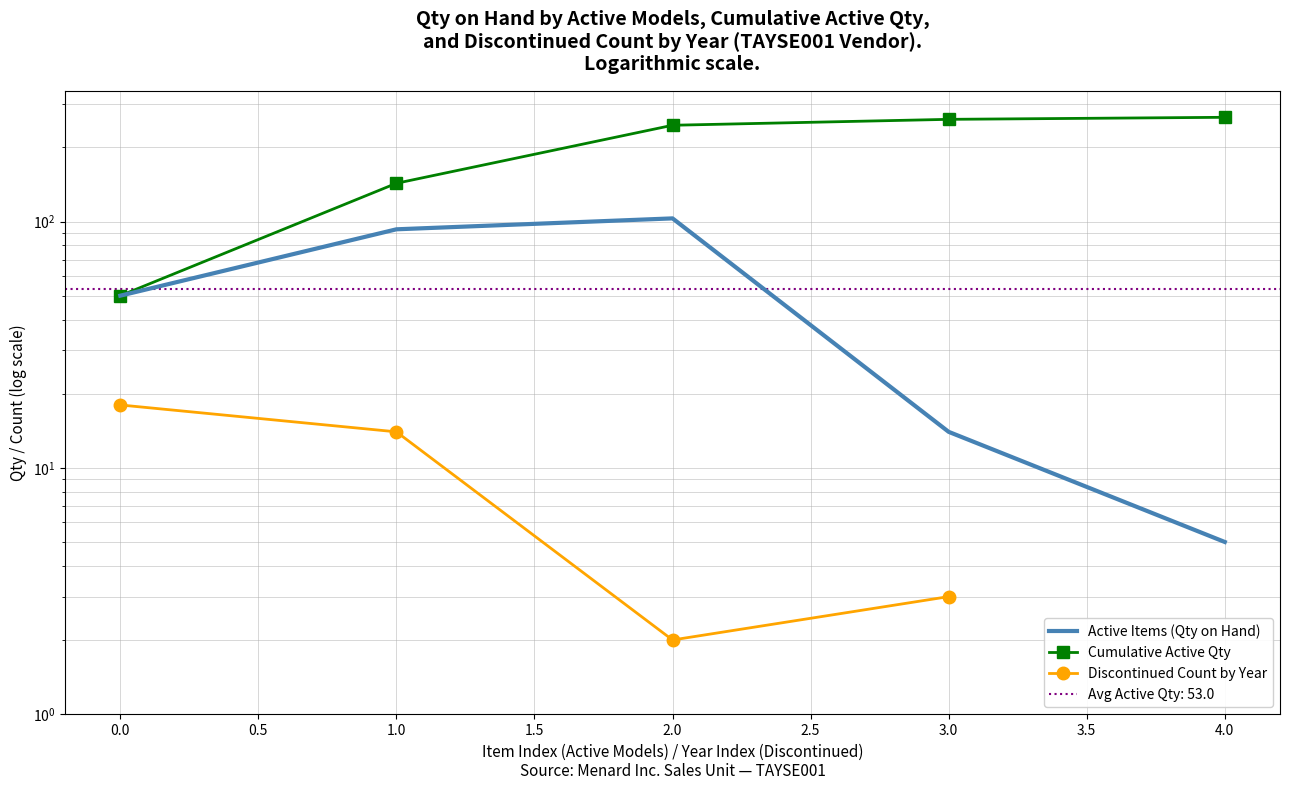

Reading left to right, what are all the values shown in this chart?

50	93	103	14	5